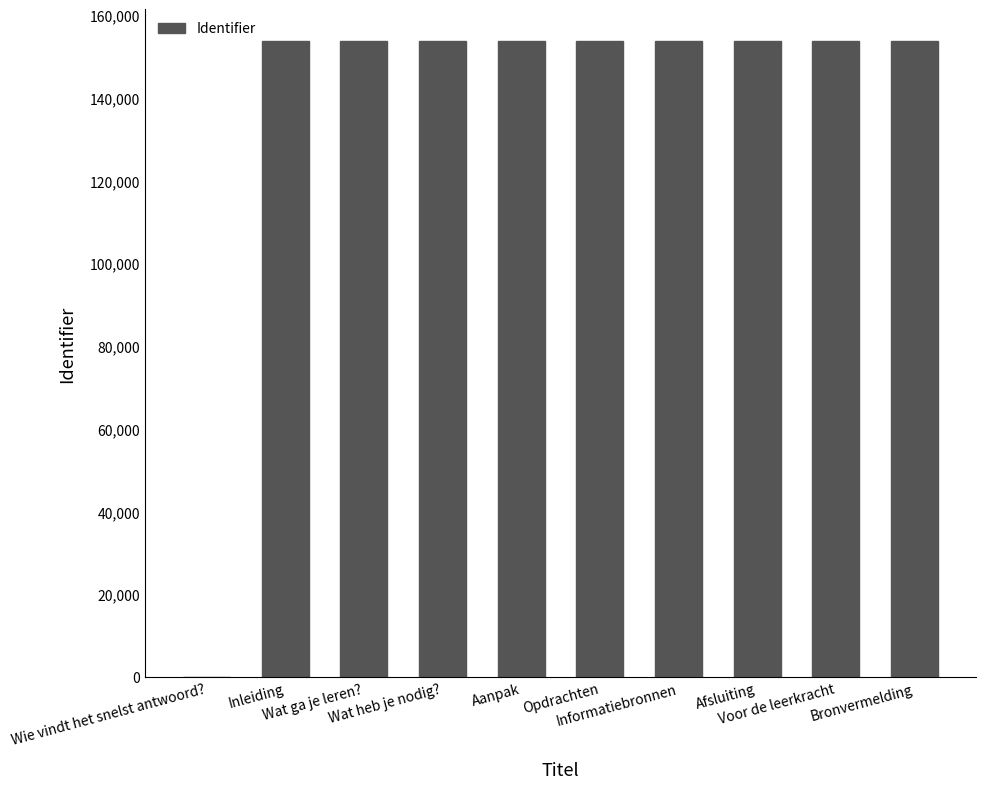

What is the change in value from Wat heb je nodig? to Opdrachten?

+5